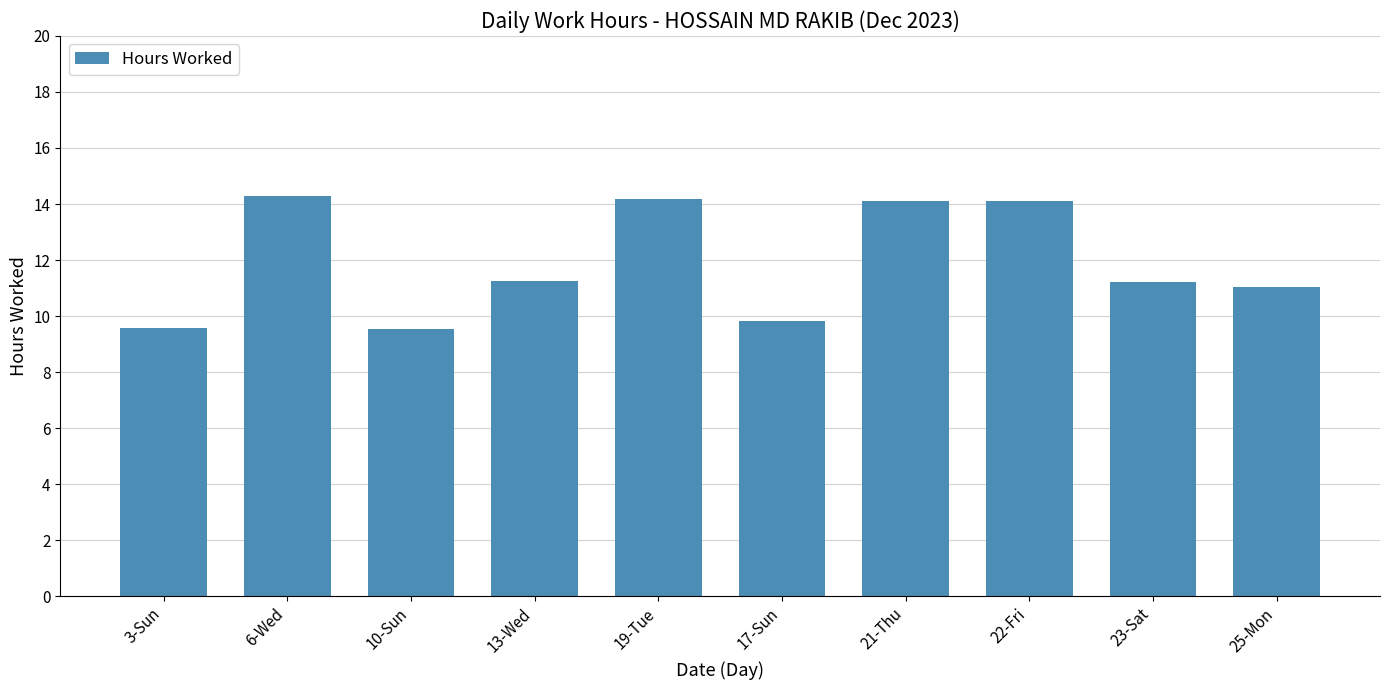

What is the label of the 5th bar from the right?

17-Sun